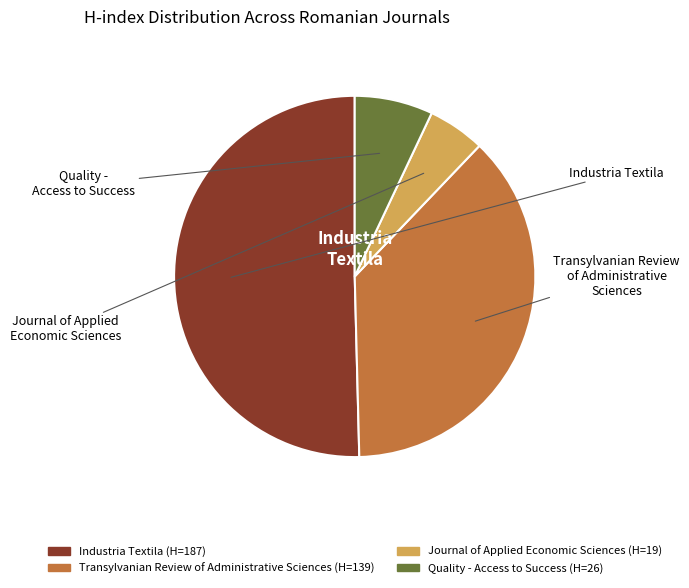

Rank the categories by value from highest to lowest.

Industria Textila, Transylvanian Review of Administrative Sciences, Quality - Access to Success, Journal of Applied Economic Sciences